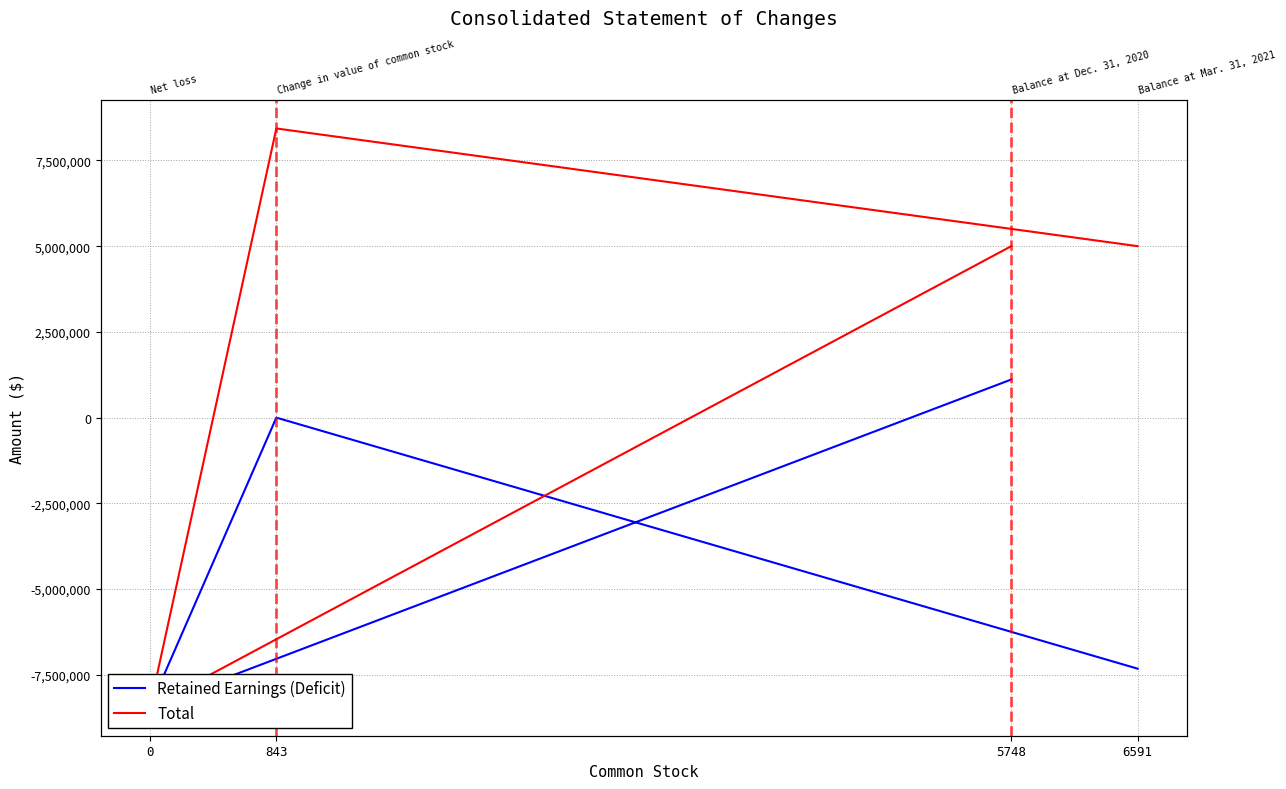

What is the approximate value of Total at 843?

8431800